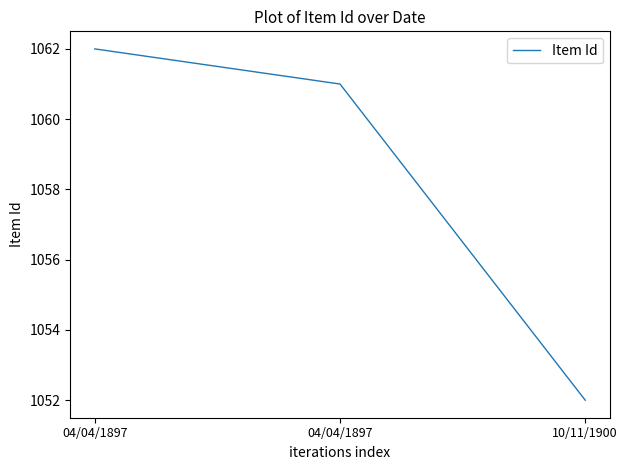

How many values are below 1061?

1